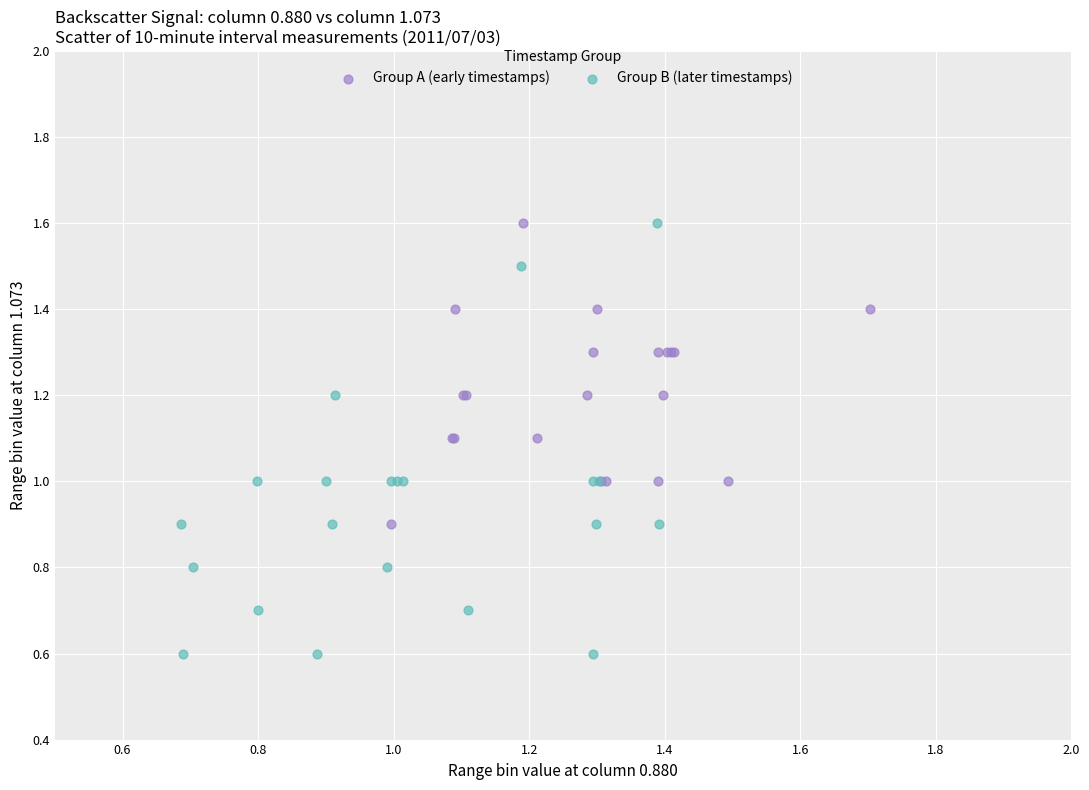

Which series reaches the minimum Y coordinate?

Group B (later timestamps)